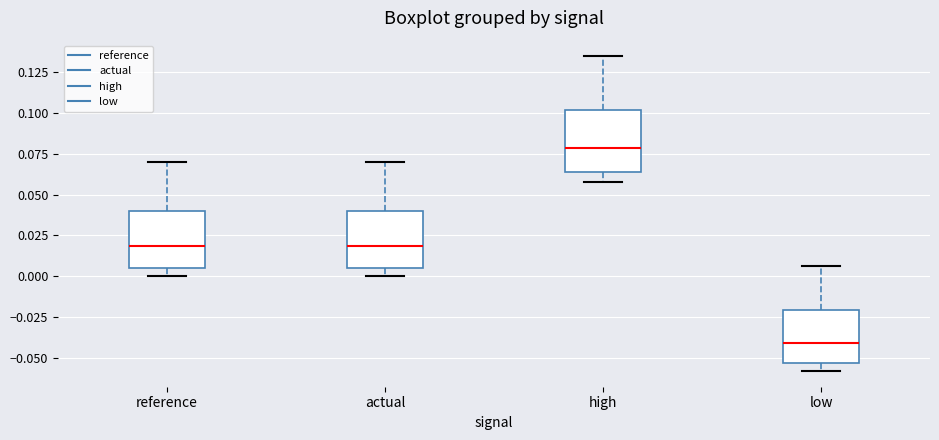

Where is the lower edge of the box for reference on the y-axis? The values are not printed on the chart, so give them approximately, as read against the axis.

0.005